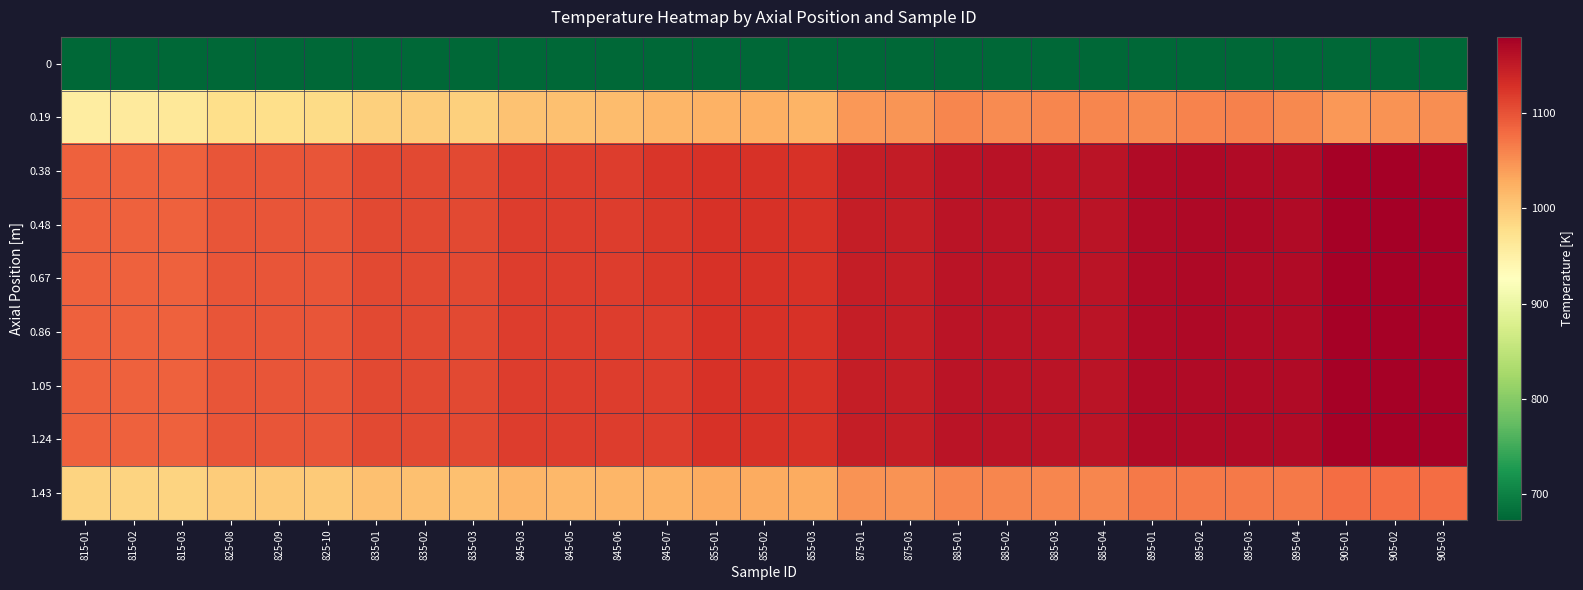

How many data points does each series have?

29